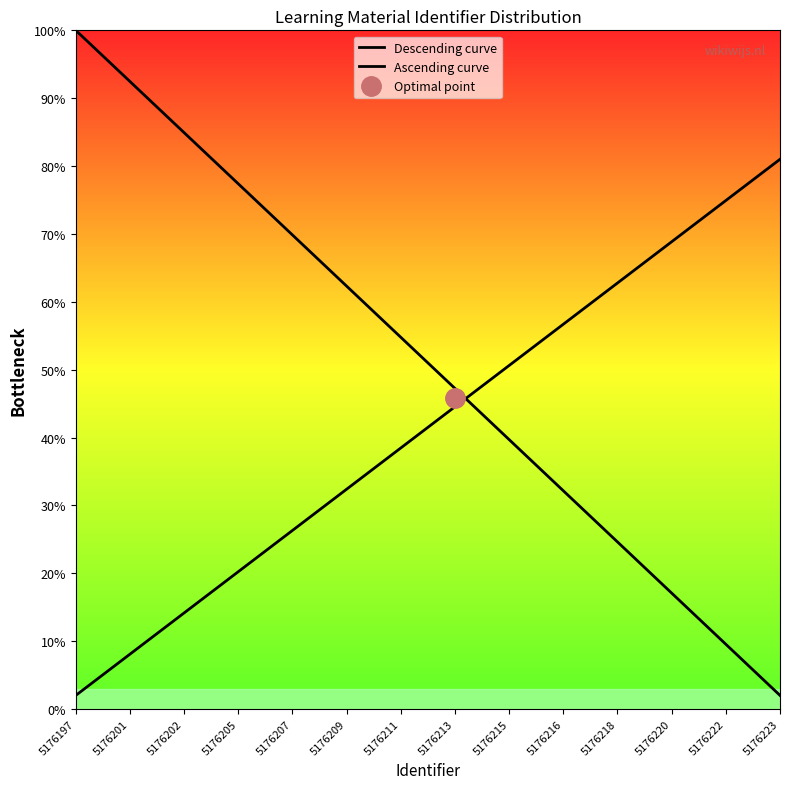

True or false: Ascending curve has more than 0 interior local peaks.

False